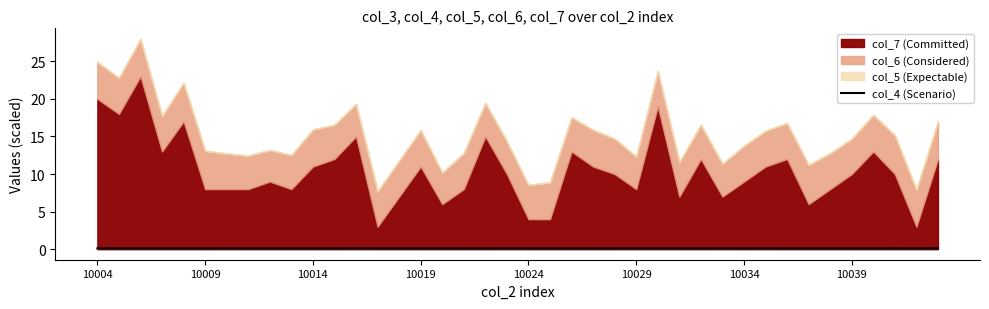

The col_4 (Scenario) series shows 0.1 at 10029. True or false?

True